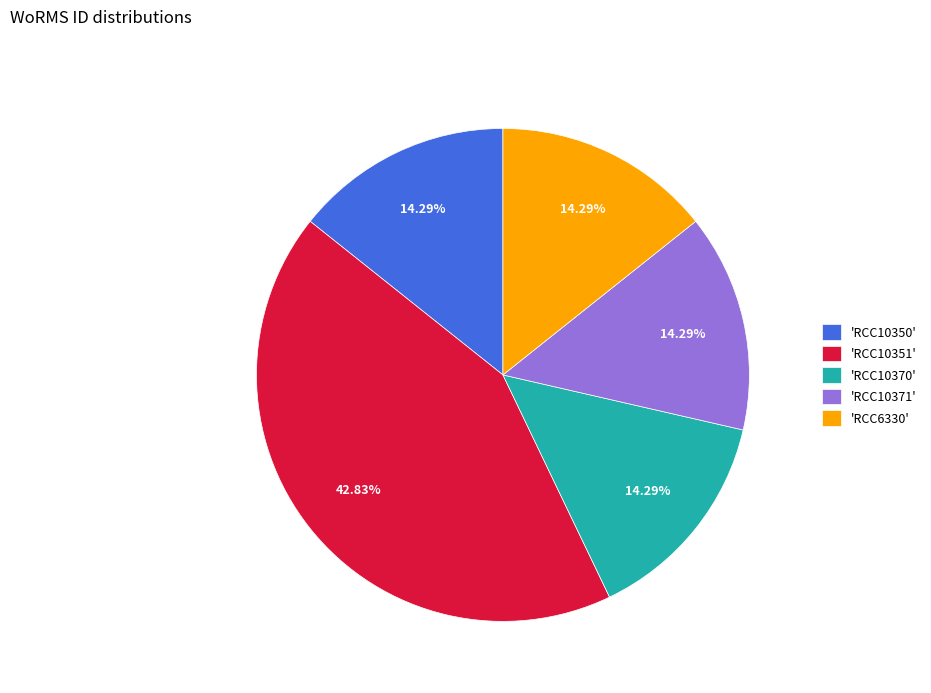

What is the ratio of the value at 'RCC10370' to the value at 'RCC10371'?

1.0